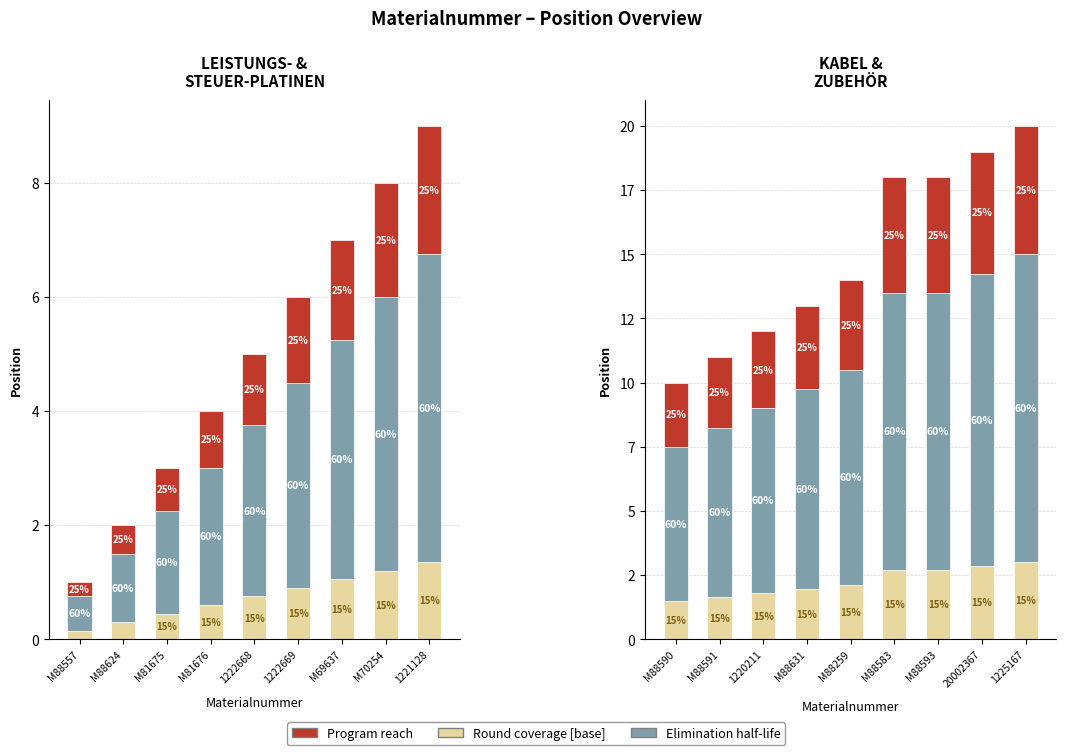

What is the label of the 7th bar from the right?

1220211